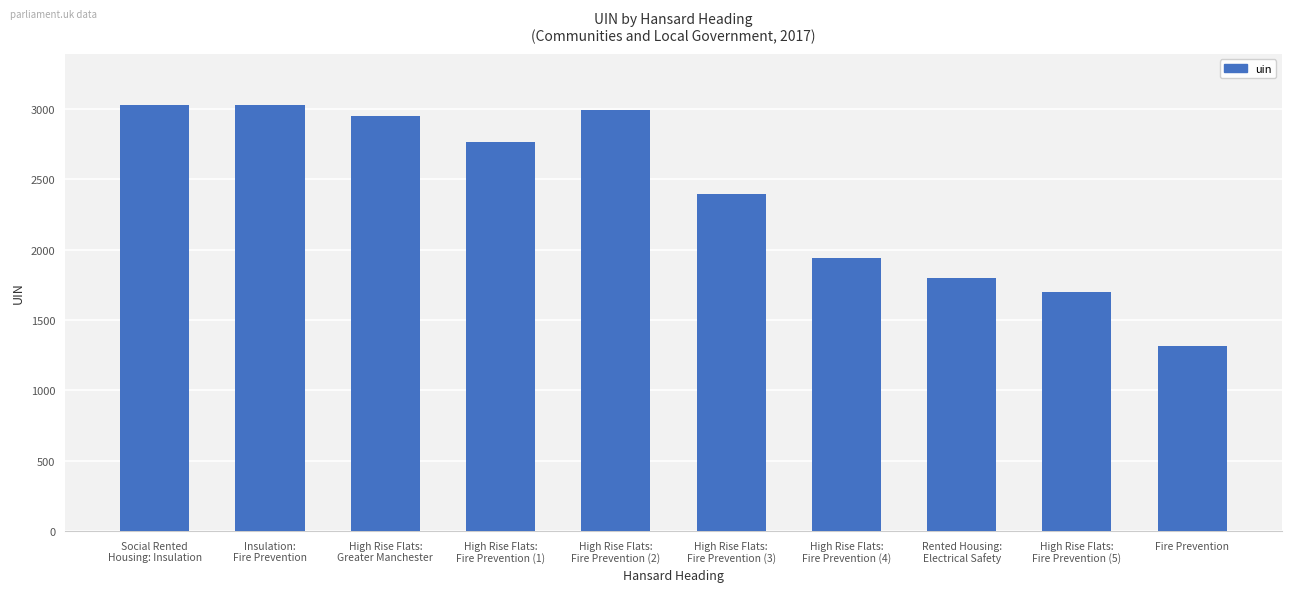

What is the change in value from Social Rented
Housing: Insulation to High Rise Flats:
Fire Prevention (2)?

-37